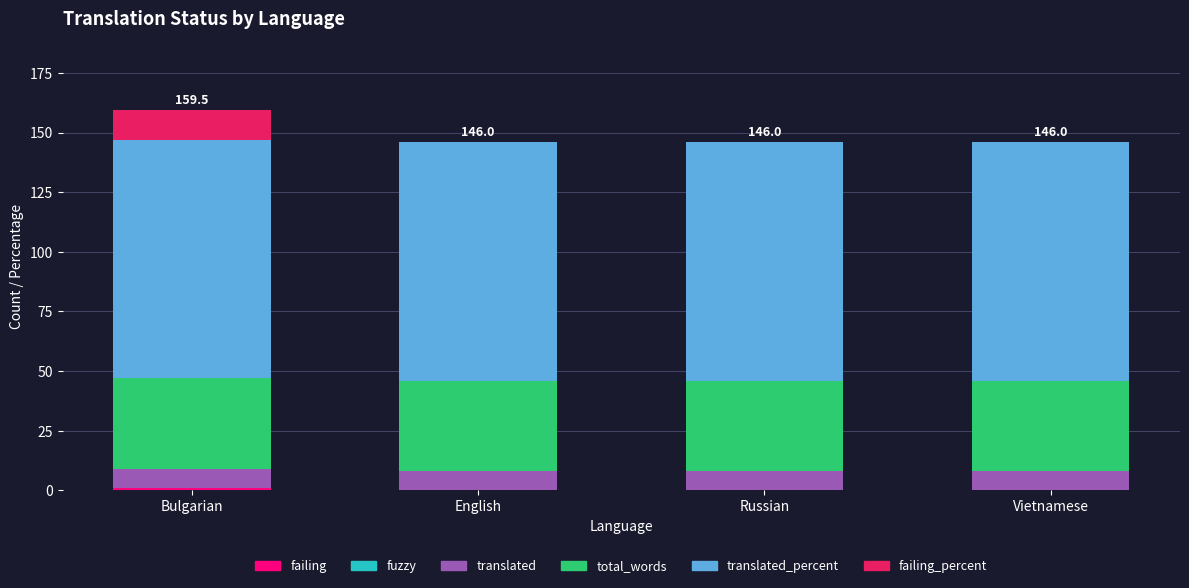

Are the bars grouped side by side (vs. stacked)?

No